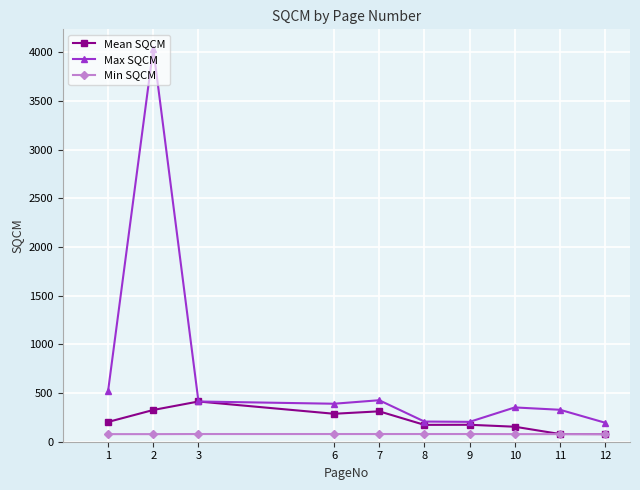

How many interior local valleys does the Max SQCM series have?

2